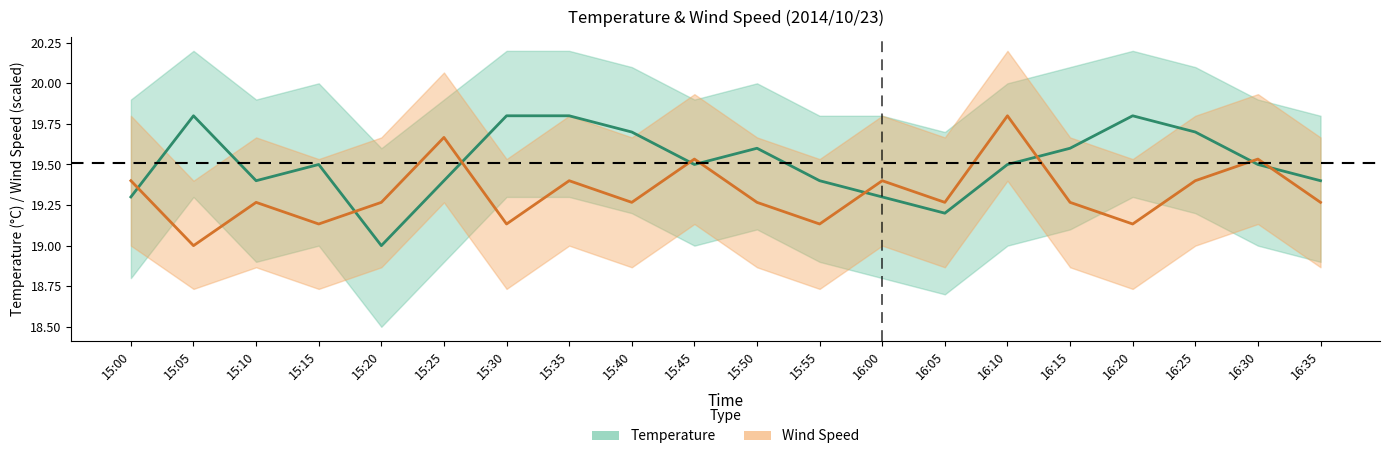

How many data points in Wind Speed are above 19?

19